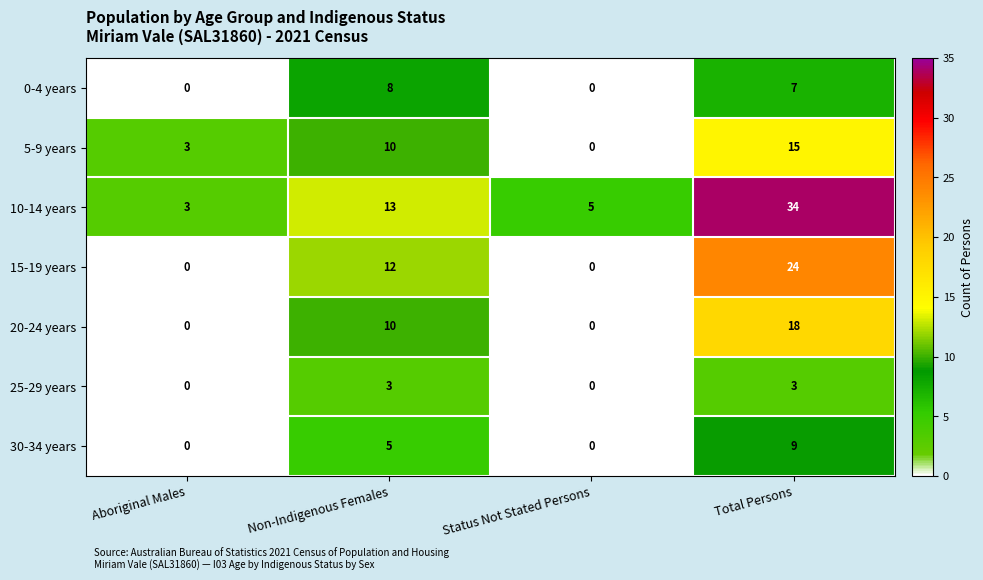

Is it true that 0-4 years equals -4 at Status Not Stated Persons?

False